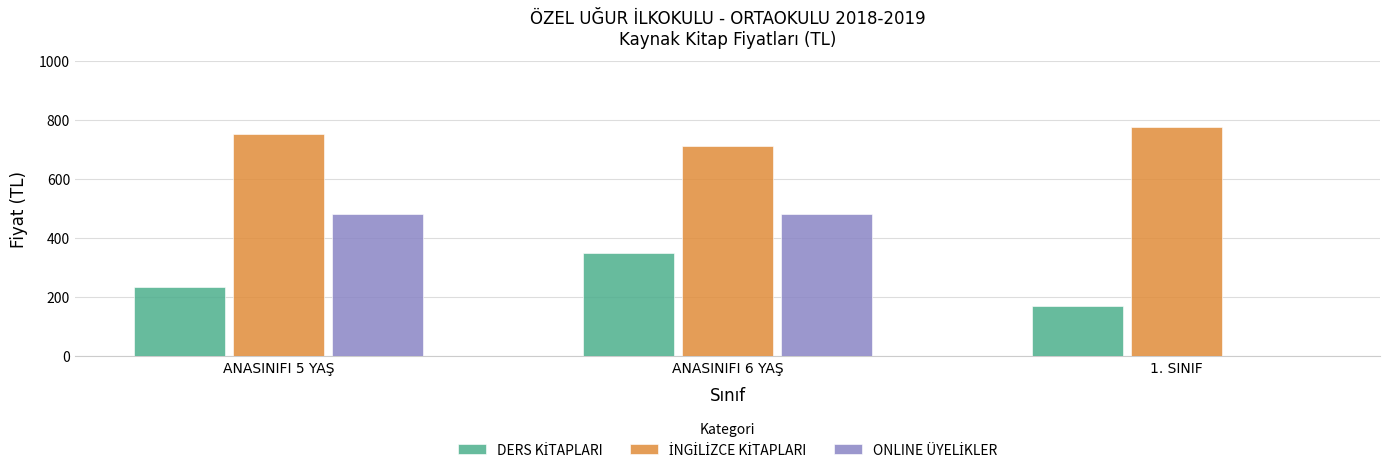

Which category has the highest value across all series?

1. SINIF